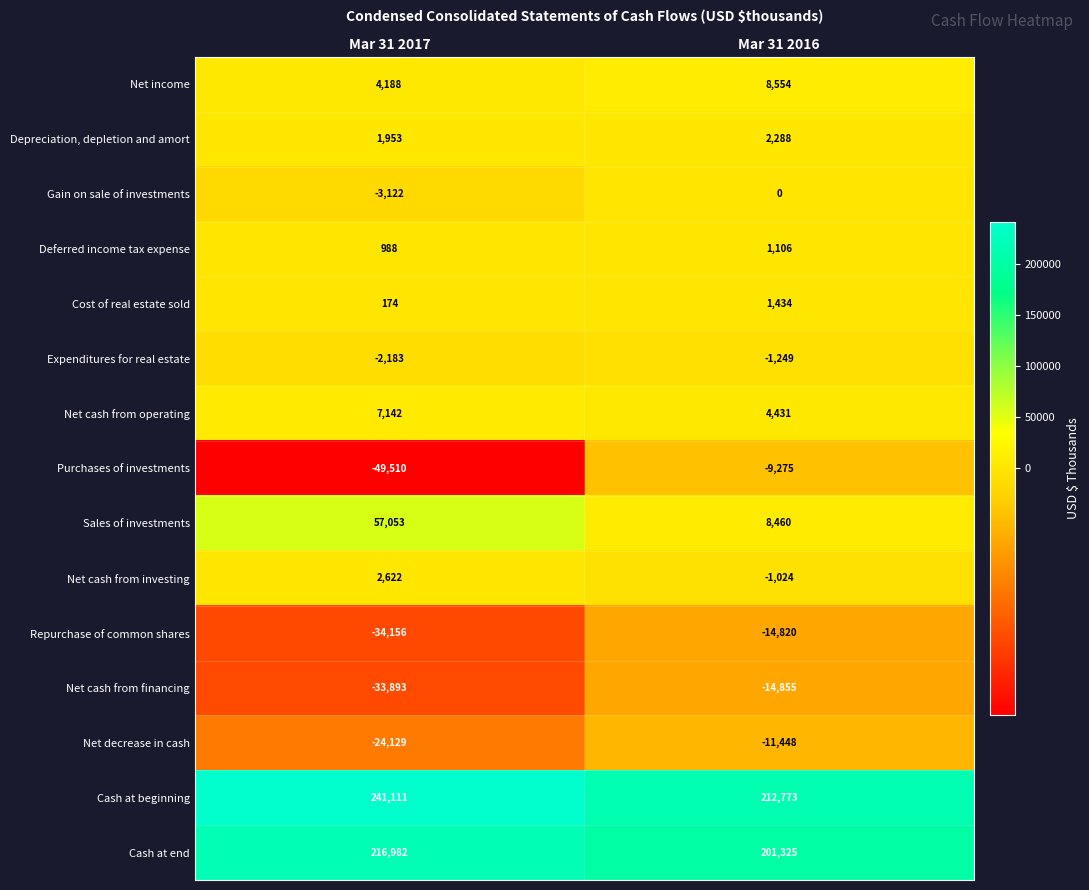

At how many categories does at least one series exceed 21483?

2